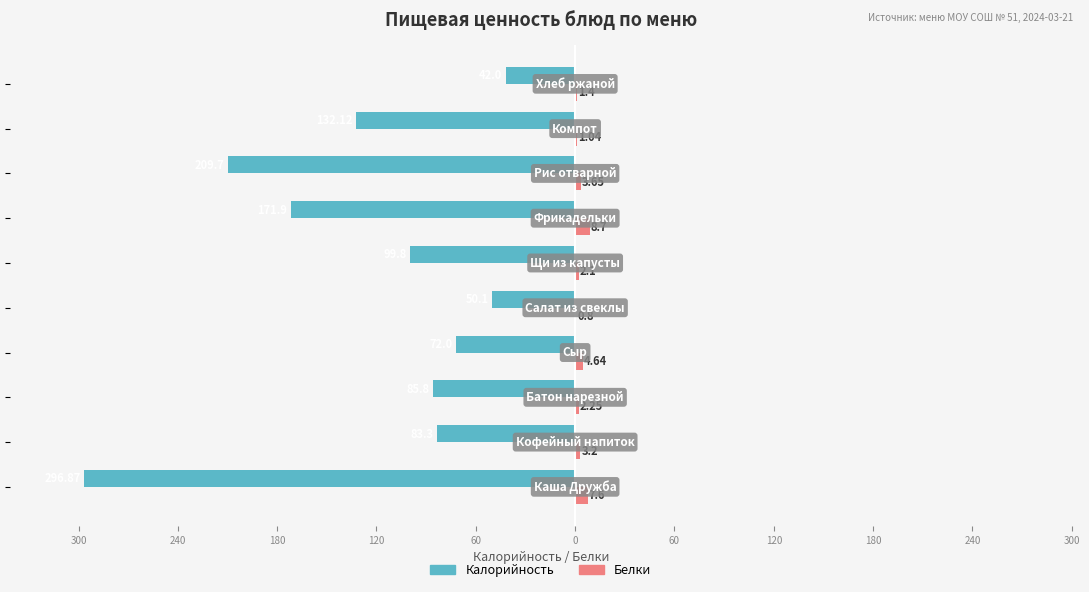

What are all the series names shown in the legend?

Калорийность, Белки